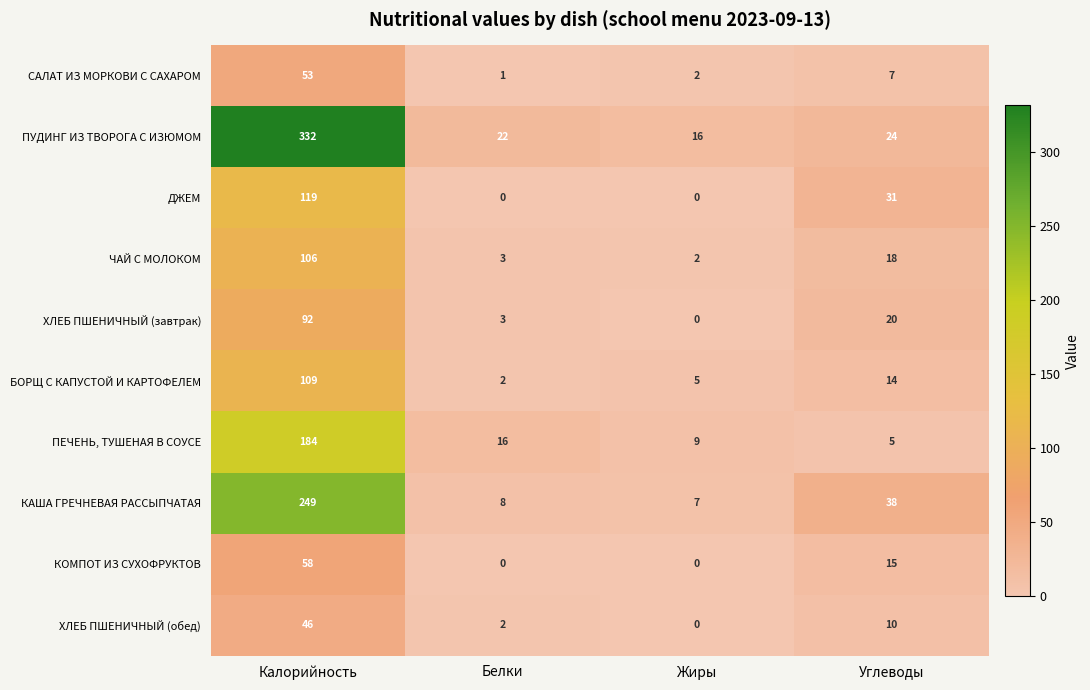

Between Калорийность and Углеводы, which series saw the biggest shift?

ПУДИНГ ИЗ ТВОРОГА С ИЗЮМОМ